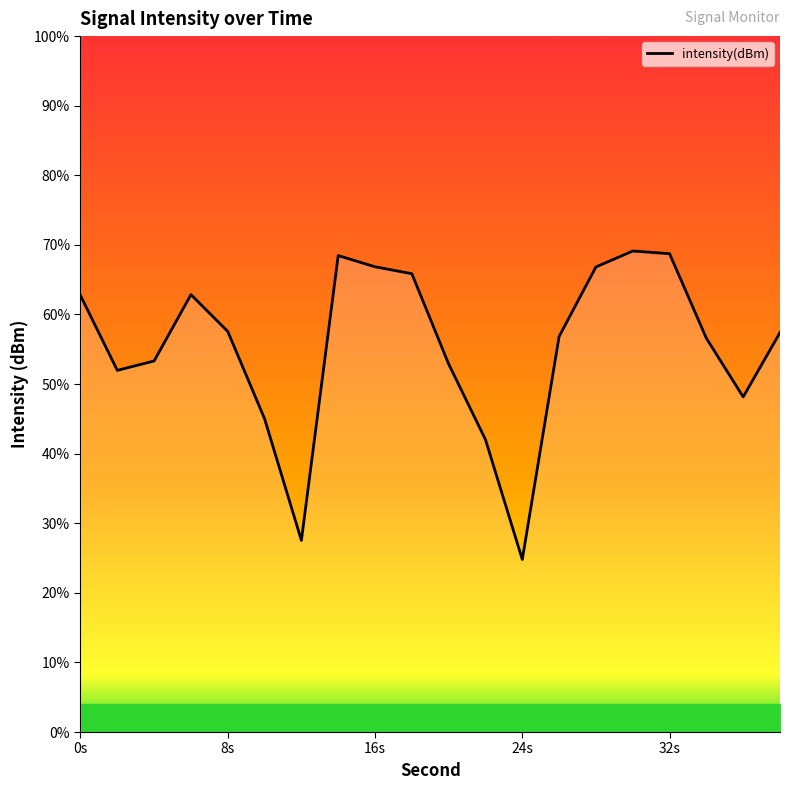

How many series are shown in this chart?

1